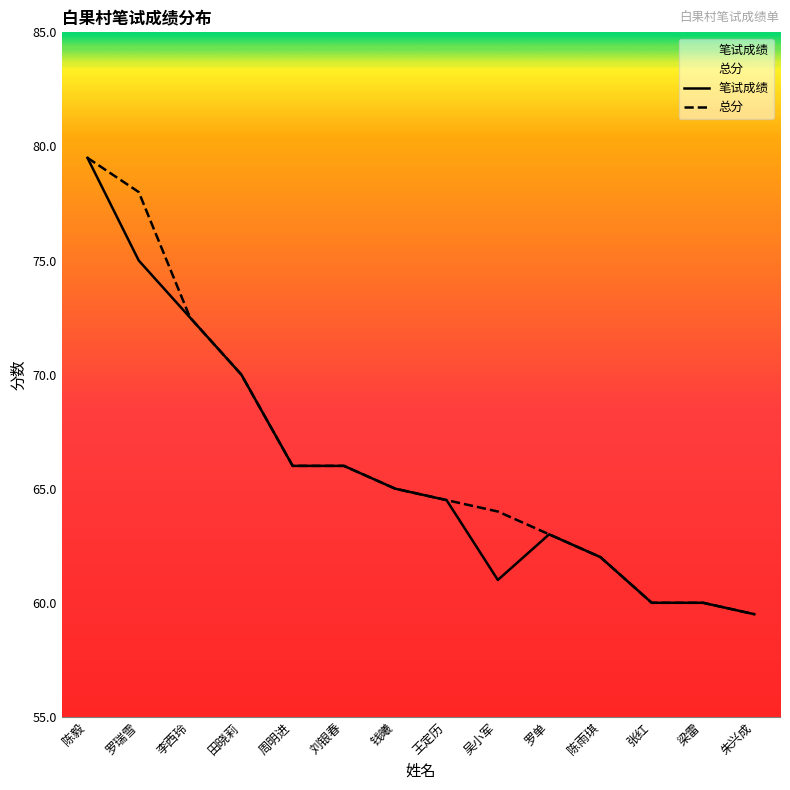

Is it true that 笔试成绩 equals 66.0 at 刘银春?

True